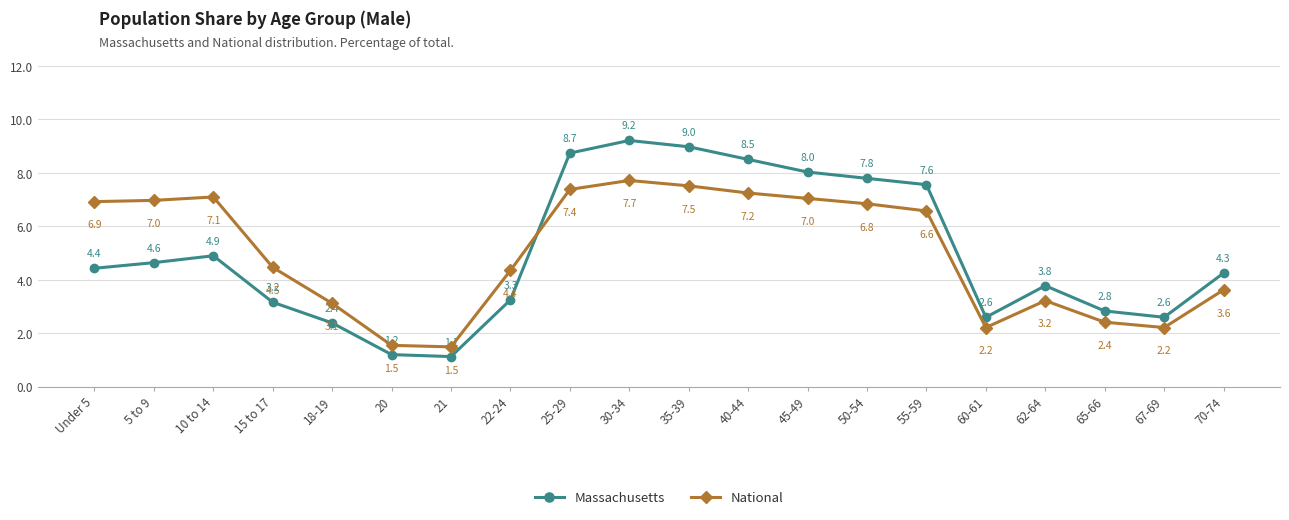

True or false: Massachusetts has a value of 1.1 at 21.

True